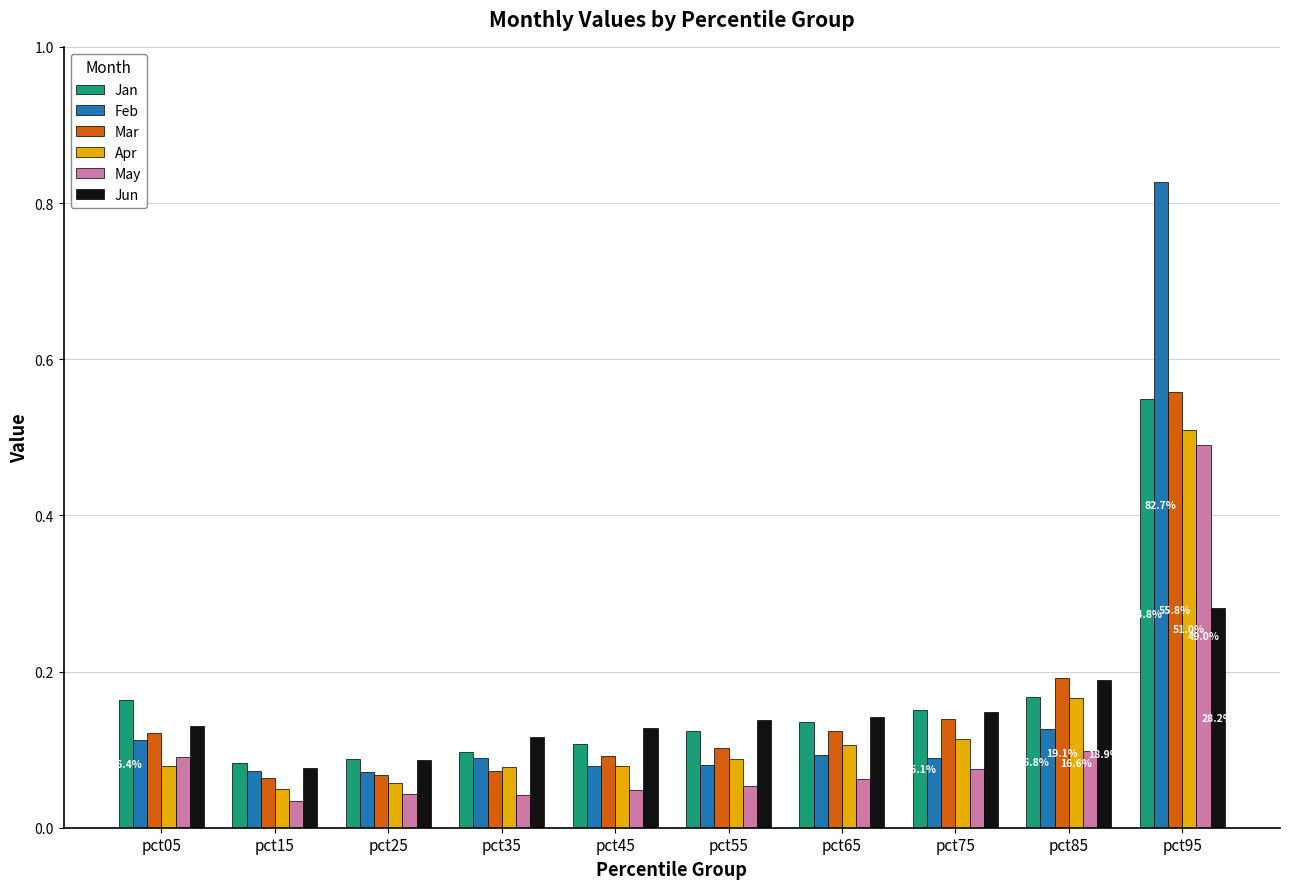

Is the value of Apr at pct75 greater than the value of Jan at pct25?

Yes